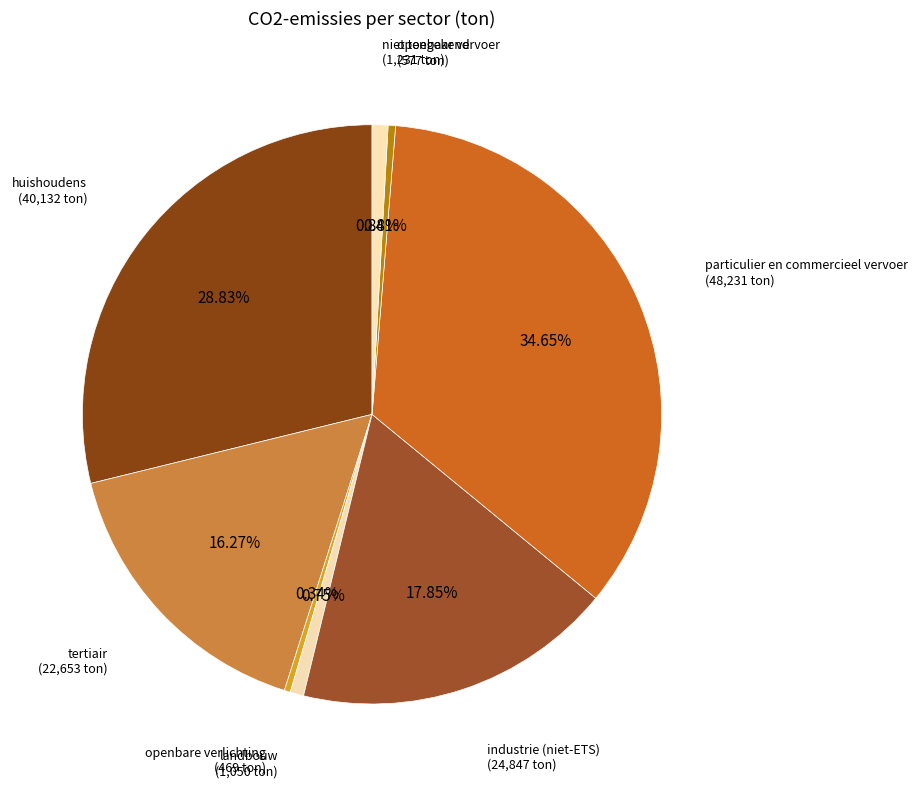

Does tertiair account for over 50% of the chart?

No